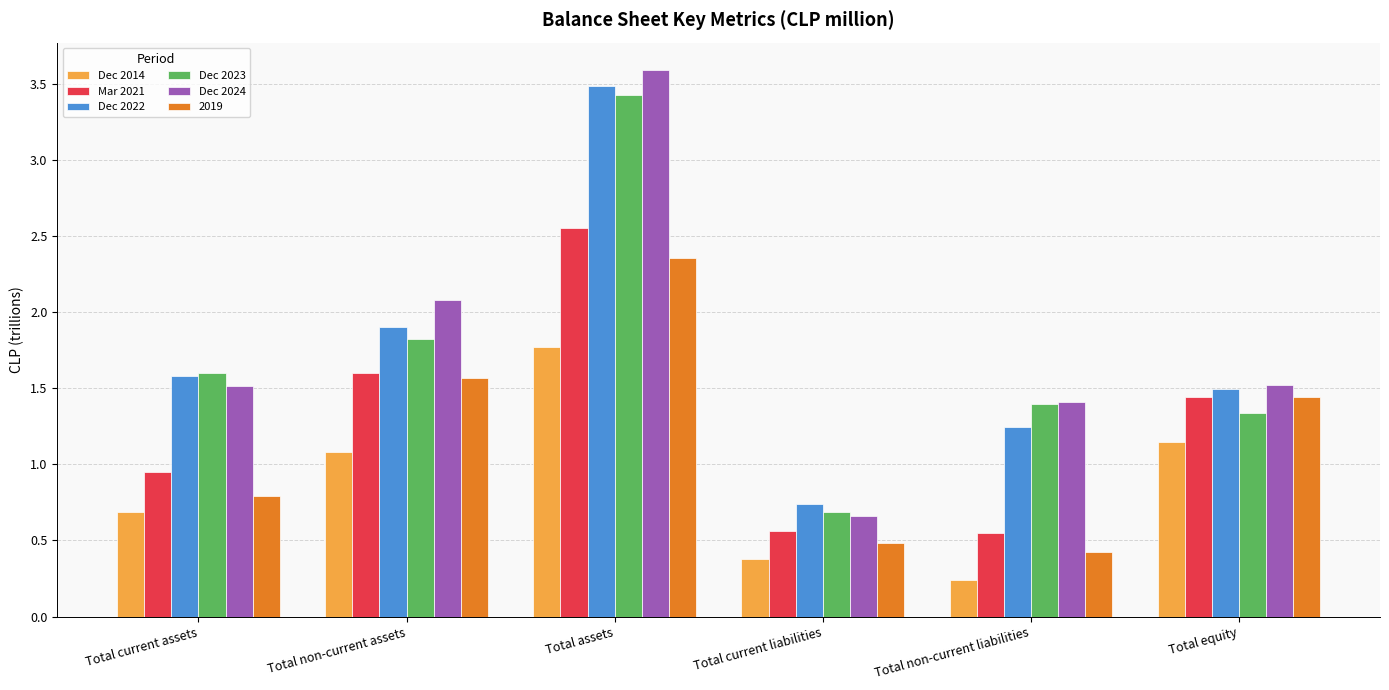

Is the value of Dec 2014 at Total current liabilities greater than the value of Mar 2021 at Total assets?

No